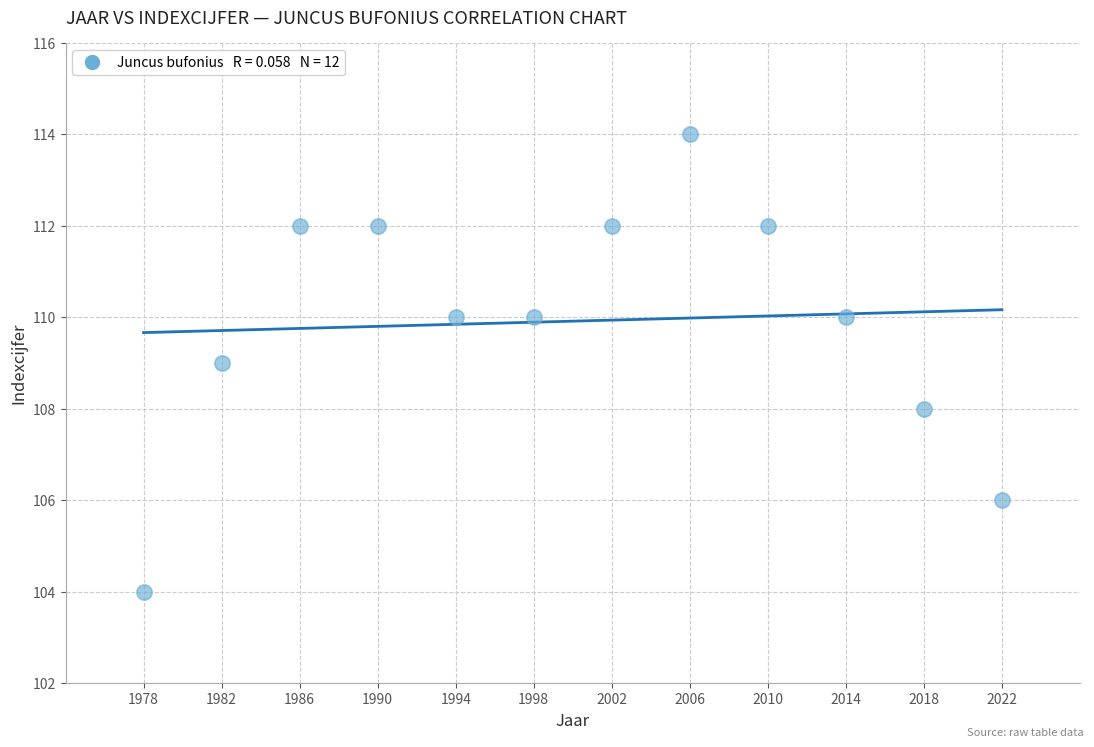

What is the average Y value?

110